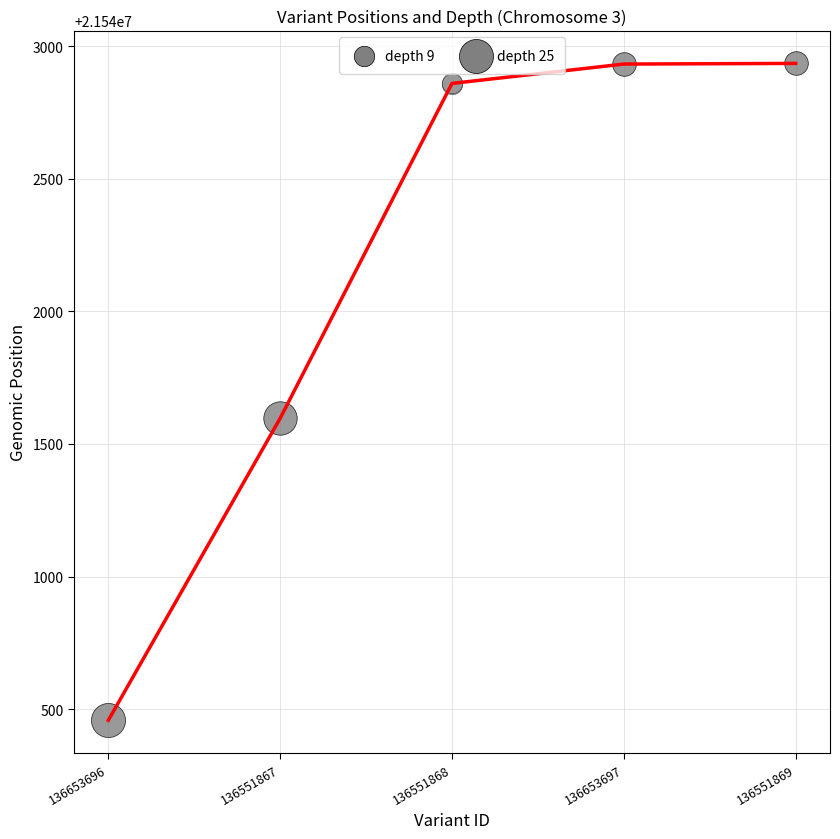

Which has a higher value, 136653697 or 136551867?

136653697